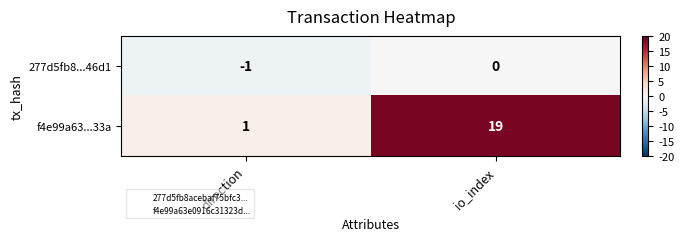

Which series has the largest total across all categories?

f4e99a63...33a